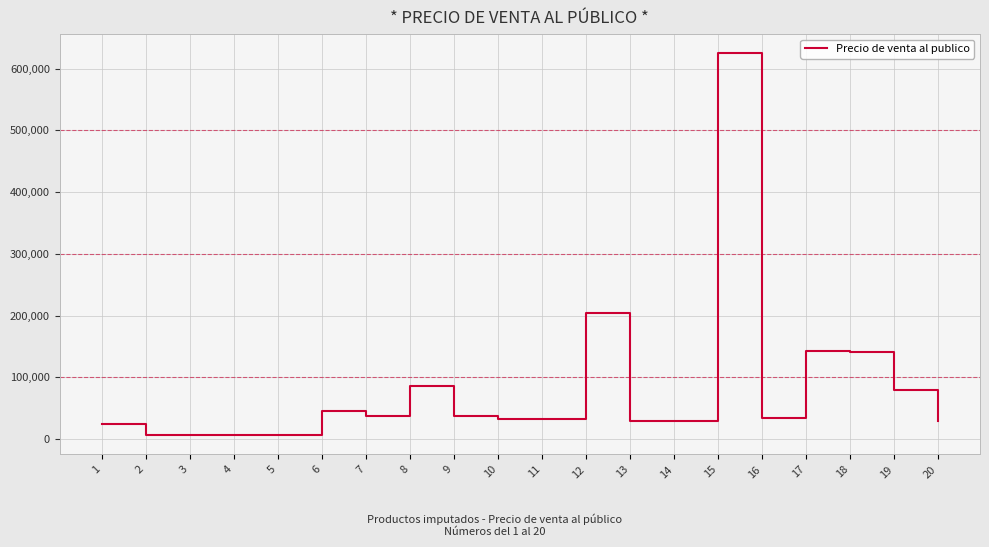

What is the greatest value displayed?

624856